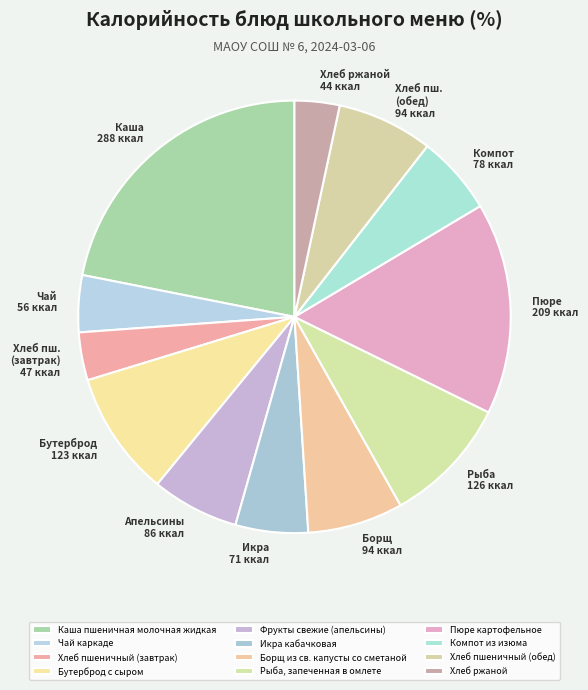

Which slice is the smallest?

Хлеб ржаной